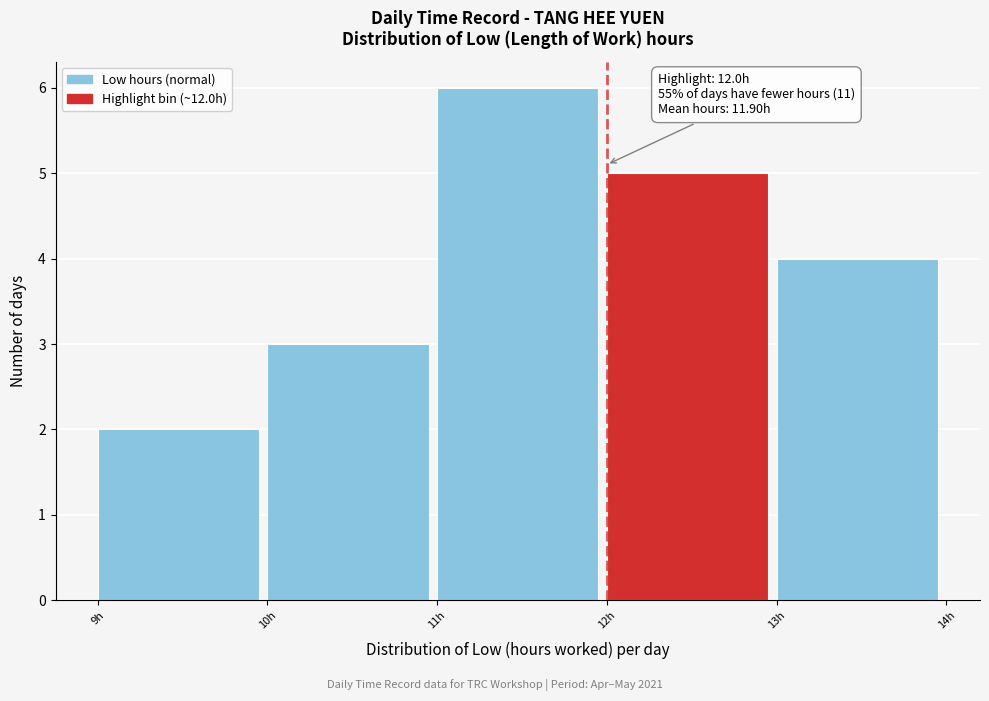

Which range on the x-axis has the tallest bar?

11 to 12